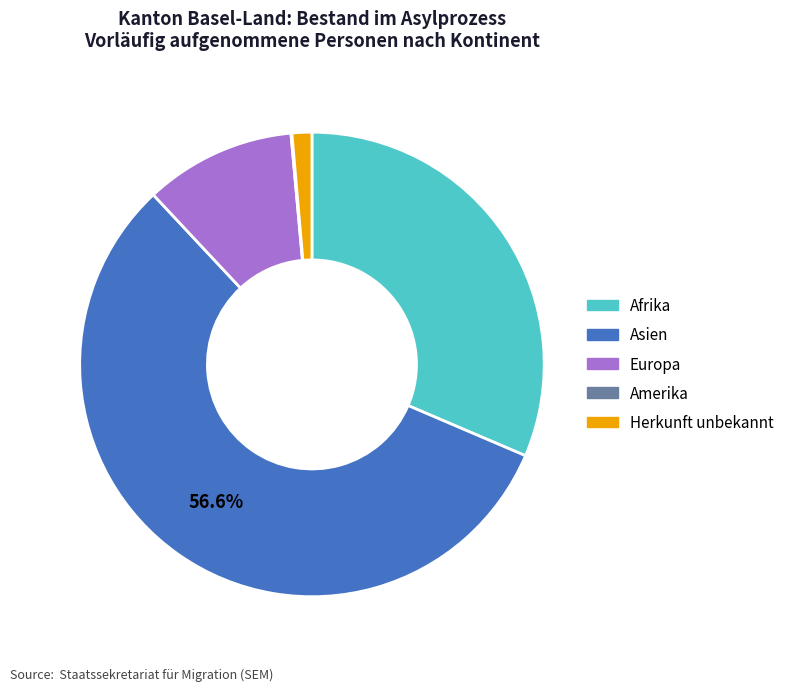

Which has a higher value, Asien or Herkunft unbekannt?

Asien